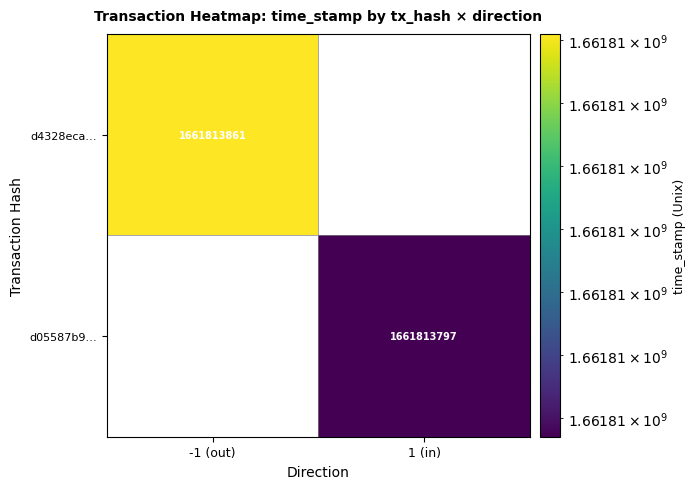

True or false: d4328eca… has a value of 1661813861 at -1 (out).

True